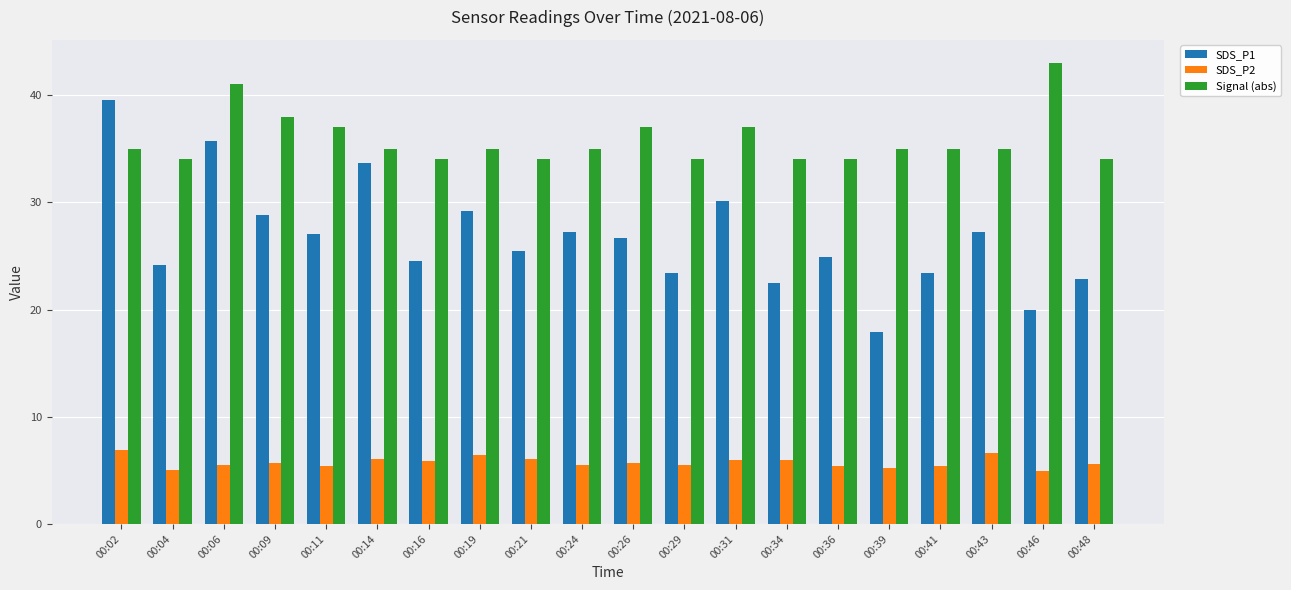

What is the value of the SDS_P1 bar at the 19th from the left?

20.0